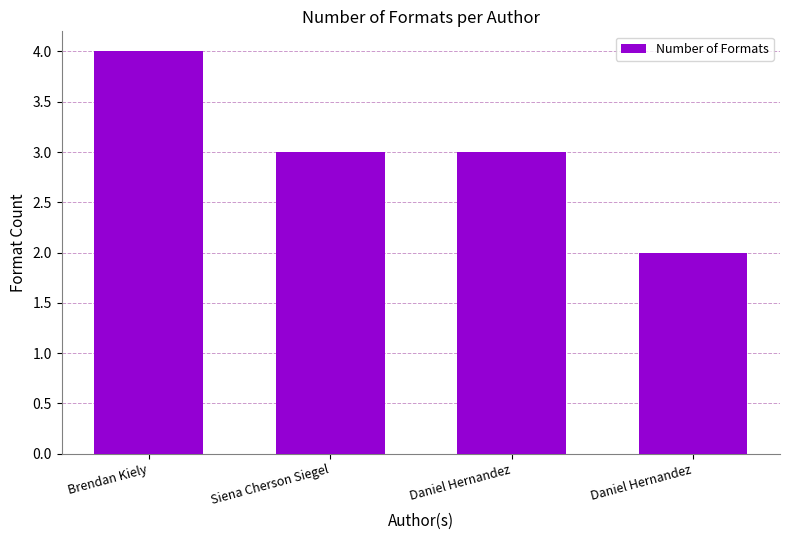

What is the change in value from Daniel Hernandez to Daniel Hernandez?

-1